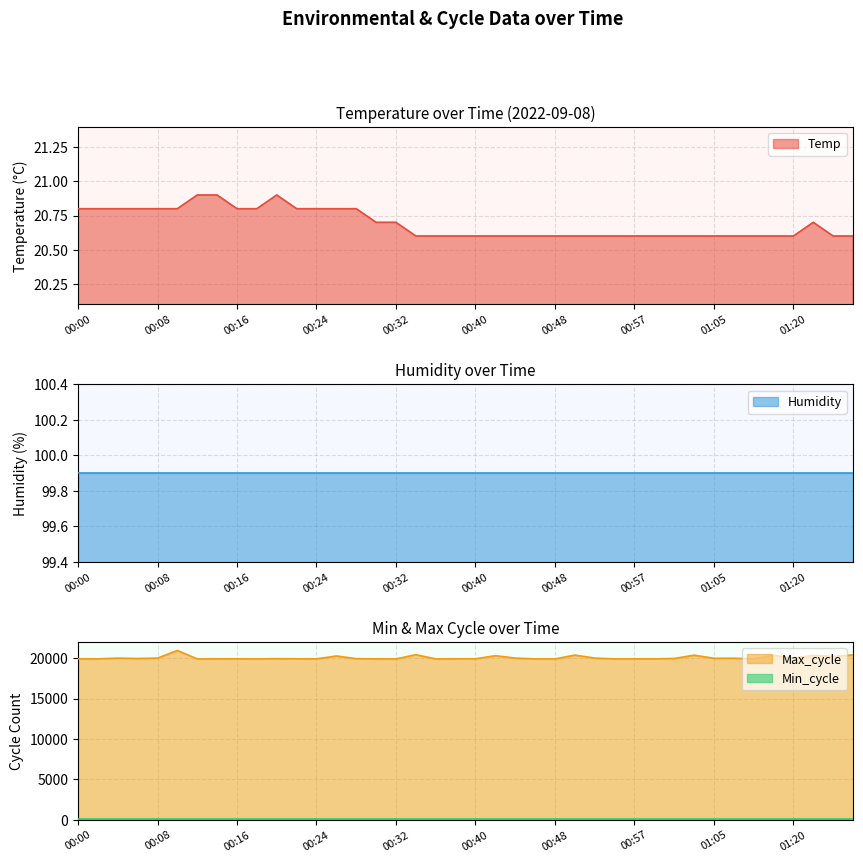

The Temp series shows 27.2 at 00:48. True or false?

False